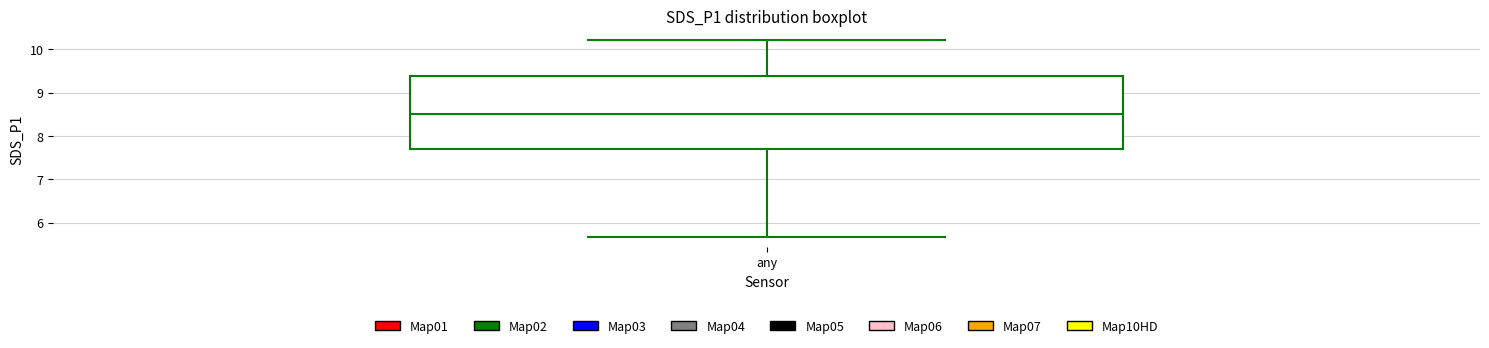

Where is the lower edge of the box for any on the y-axis? The values are not printed on the chart, so give them approximately, as read against the axis.

7.7